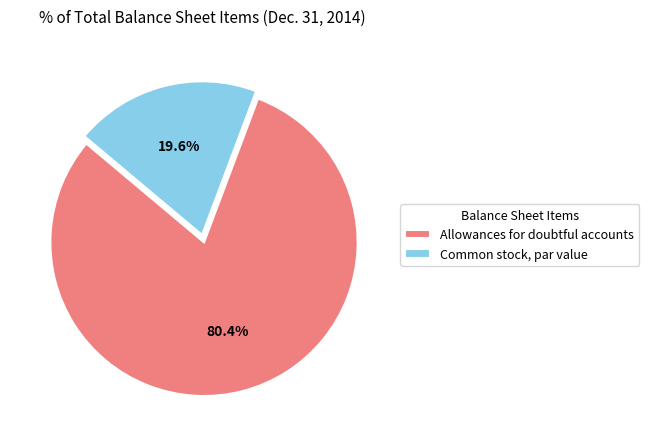

Is there a majority slice in this chart?

Yes